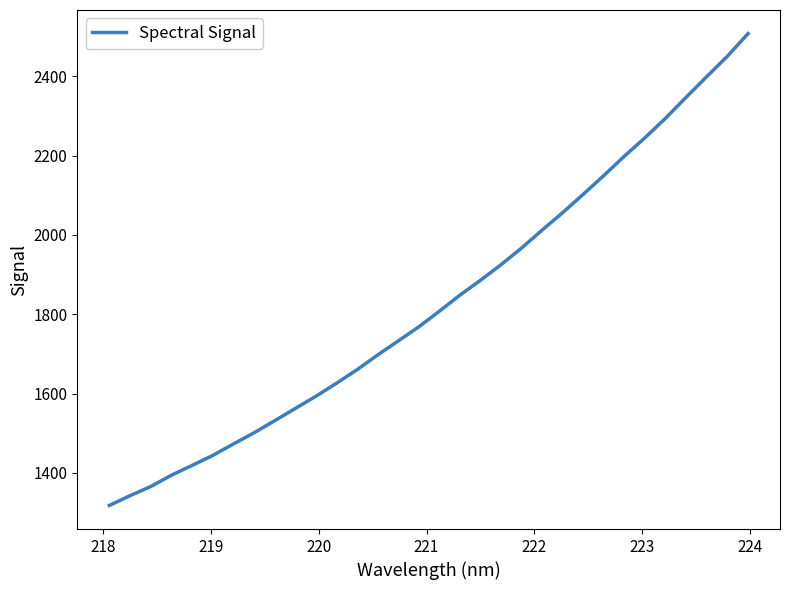

Reading left to right, what are all the values shown in this chart?

1317.8	1342.4	1365.4	1393.8	1418.5	1443.5	1472.4	1500.5	1530.9	1561.9	1592.6	1625.6	1659.7	1696.8	1732.3	1767.8	1807.3	1847.9	1885.5	1924.9	1967.0	2012.3	2056.4	2102.8	2150.1	2198.9	2245.5	2294.6	2347.6	2399.6	2450.8	2507.6